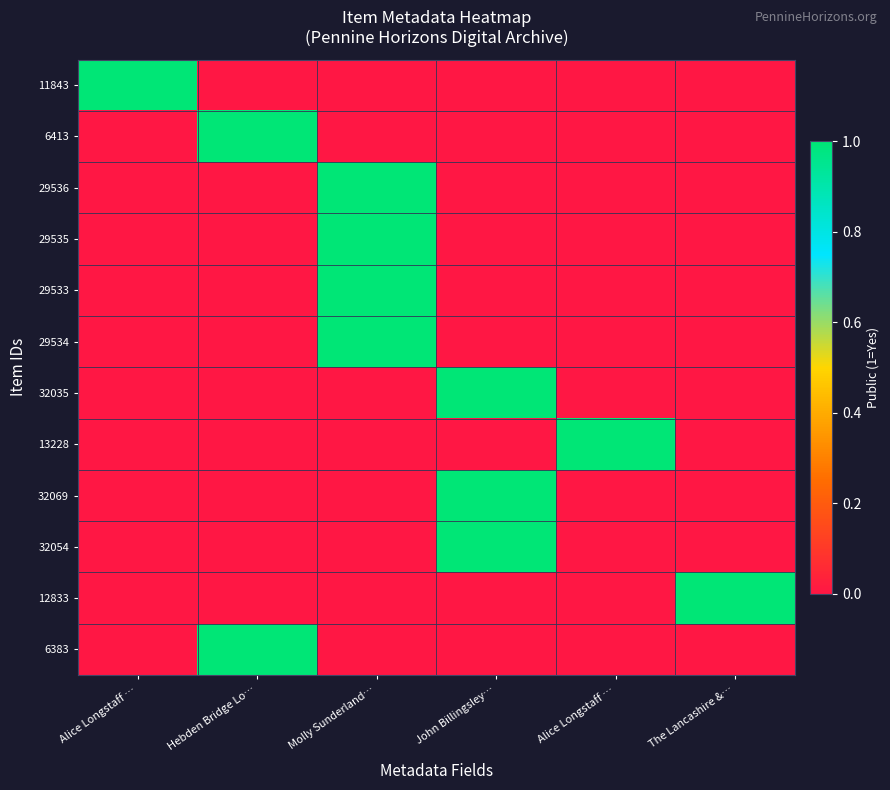

Which series has the largest total across all categories?

11843